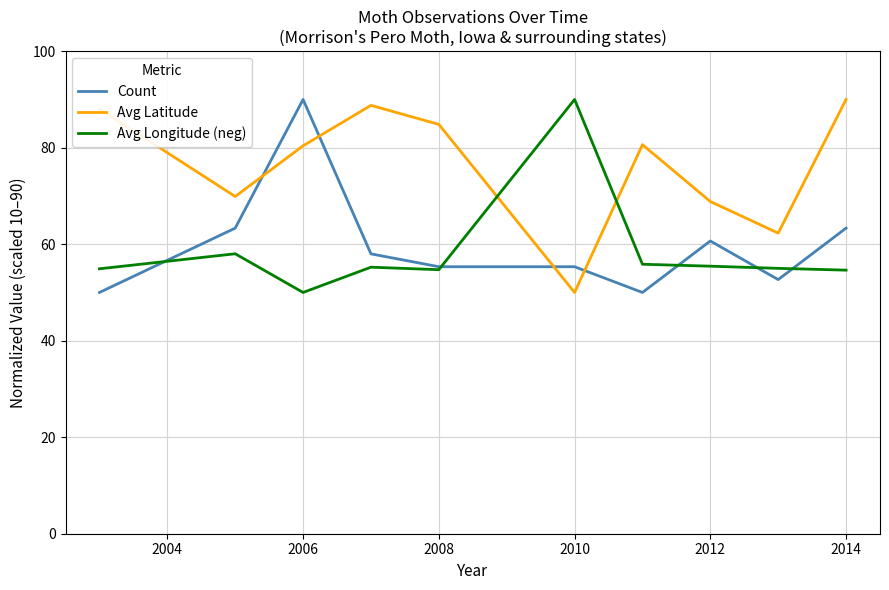

Which series has the largest total across all categories?

Avg Latitude